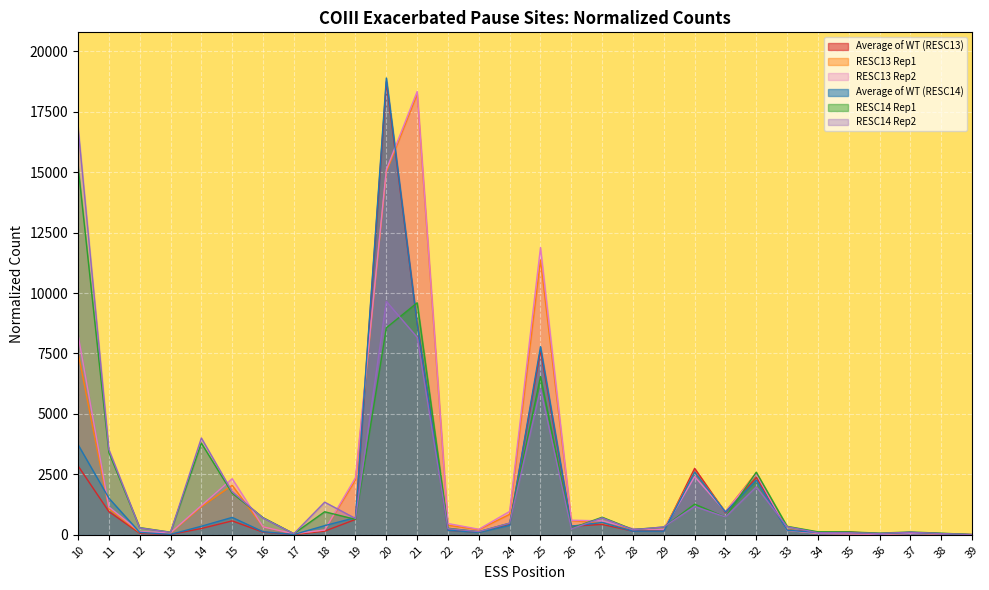

How many interior local peaks does the RESC13 Rep1 series have?

6